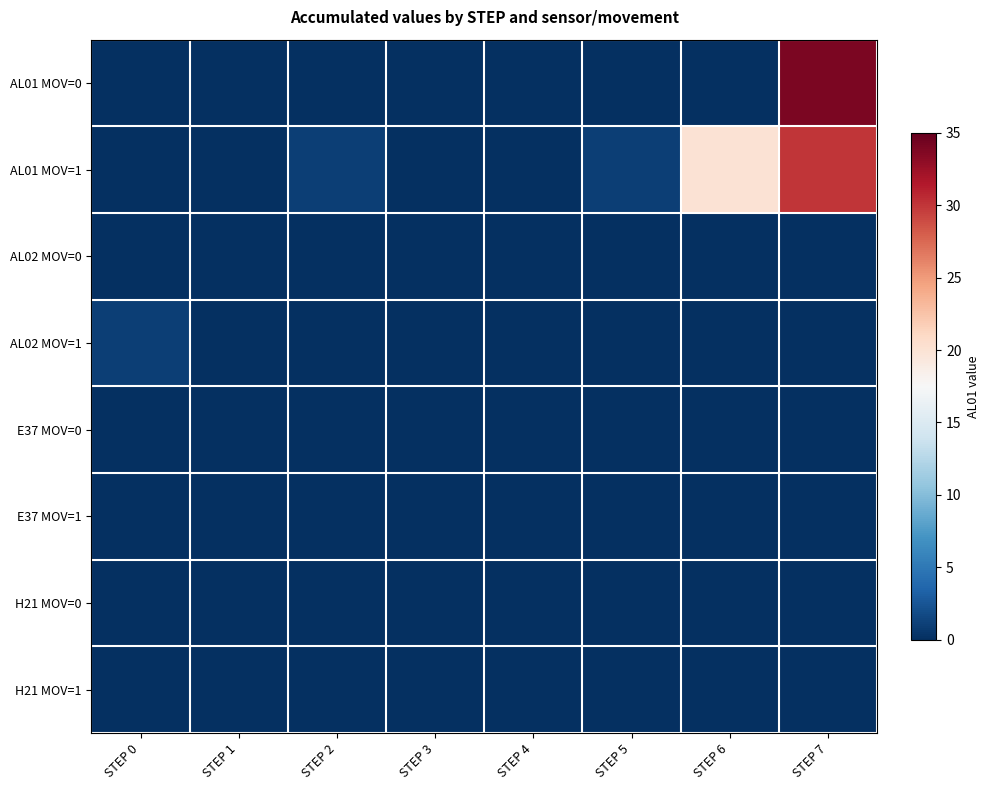

How many data points does each series have?

8